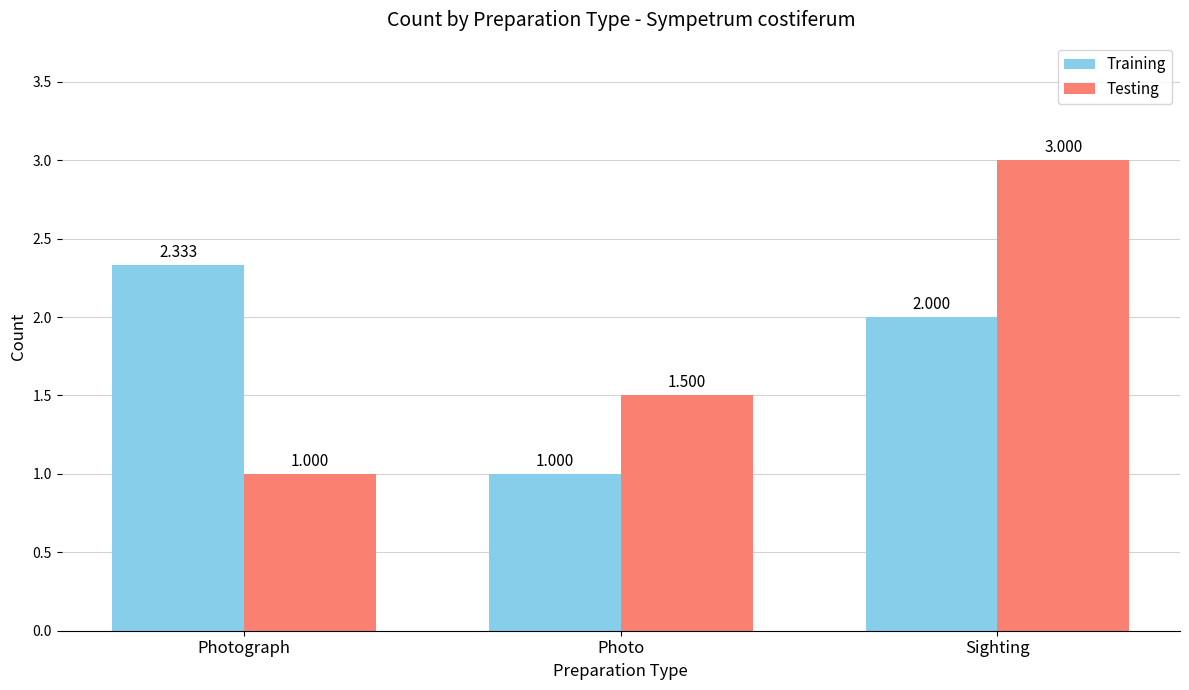

At which label does Training reach its peak?

Photograph